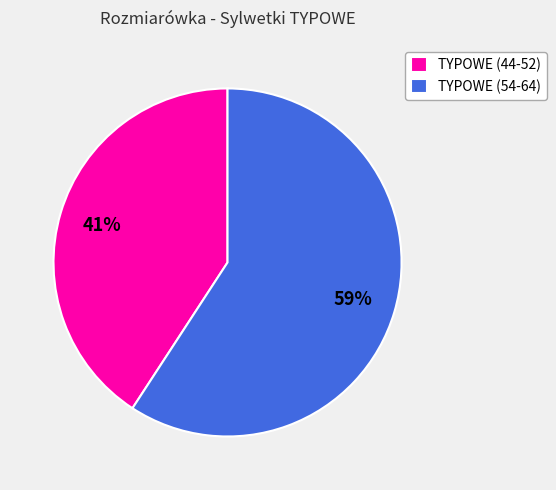

How many slices are in this pie chart?

2